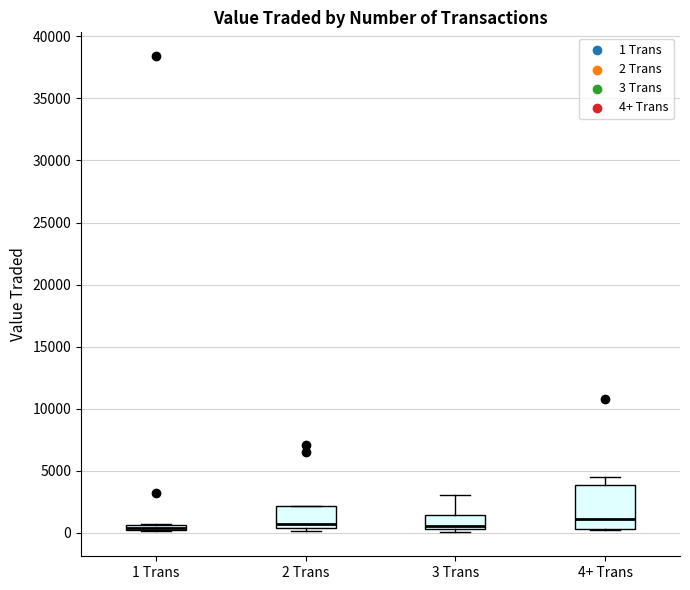

Where is the upper edge of the box for 3 Trans on the y-axis? The values are not printed on the chart, so give them approximately, as read against the axis.

1500